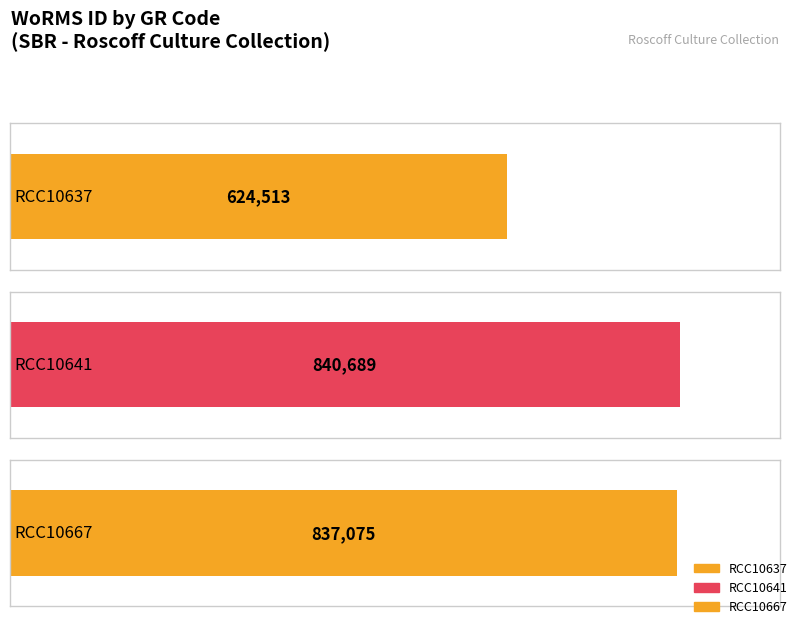

True or false: the data shows 818599 at RCC10637.

False